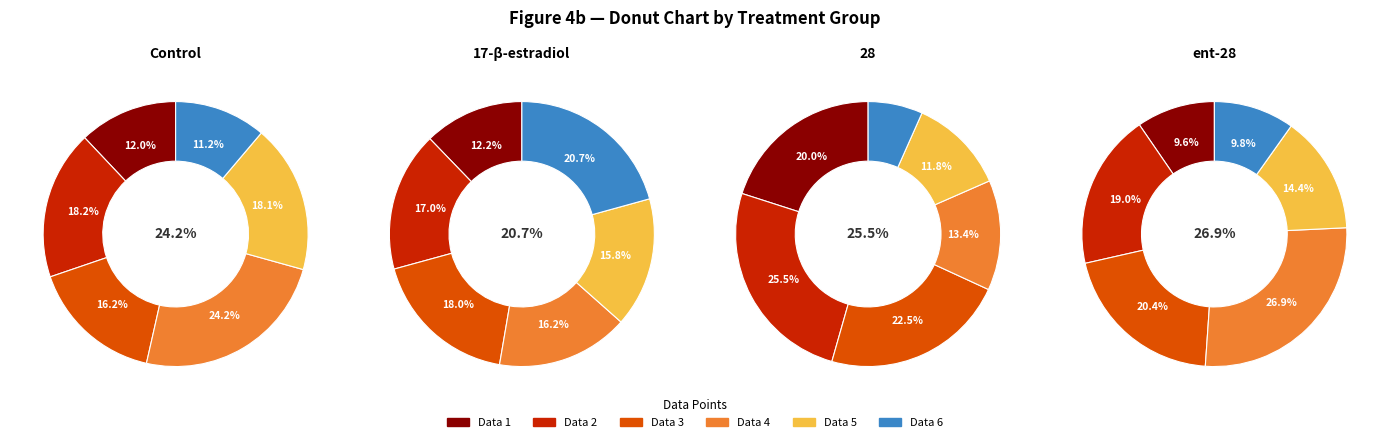

How many slices are in this pie chart?

6